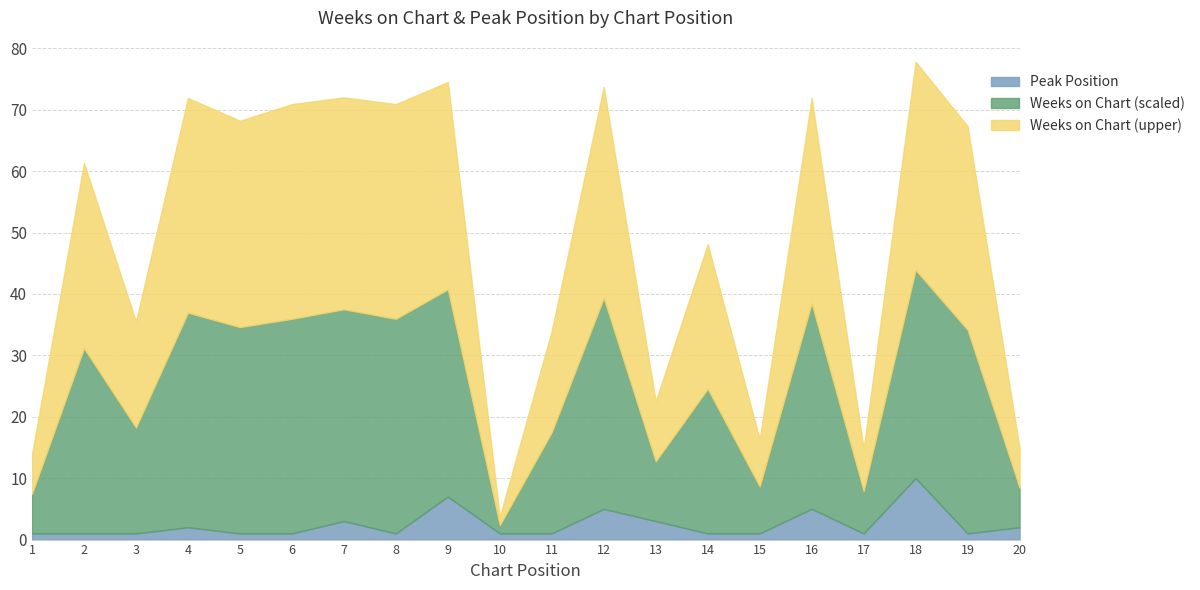

In Weeks on Chart, how many points are higher than both neighbors (excluding endpoints)?

8